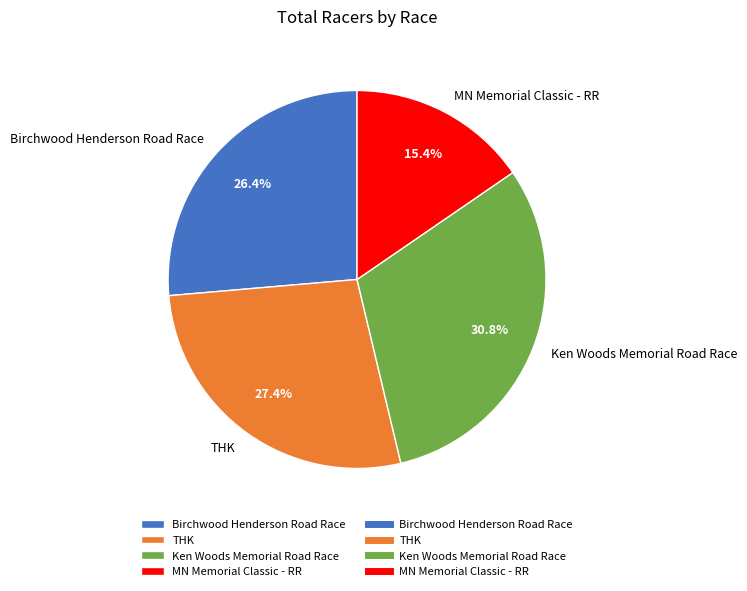

True or false: THK accounts for 39% of the total.

False